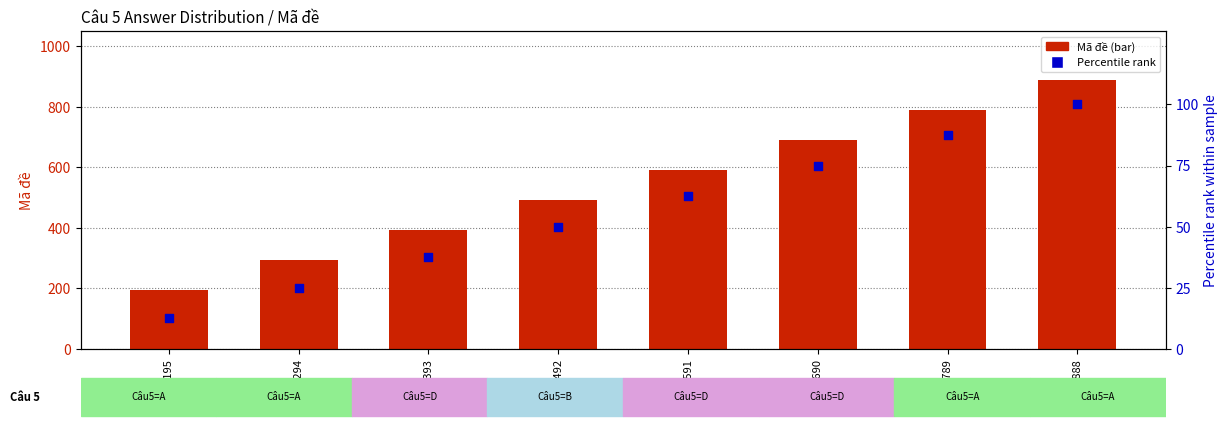

What are all the series names shown in the legend?

Mã đề, Percentile rank (Mã đề)